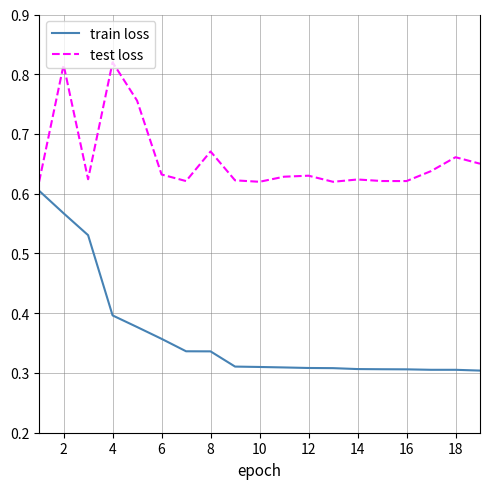

List the series in order of their overall mean, highest first.

test loss, train loss